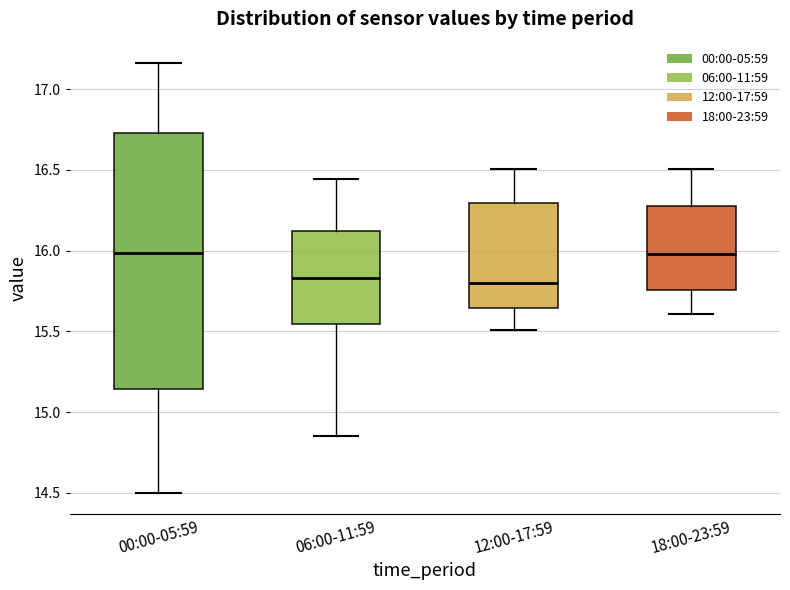

Where does the lower whisker of the box for 06:00-11:59 end on the y-axis? The values are not printed on the chart, so give them approximately, as read against the axis.

14.85